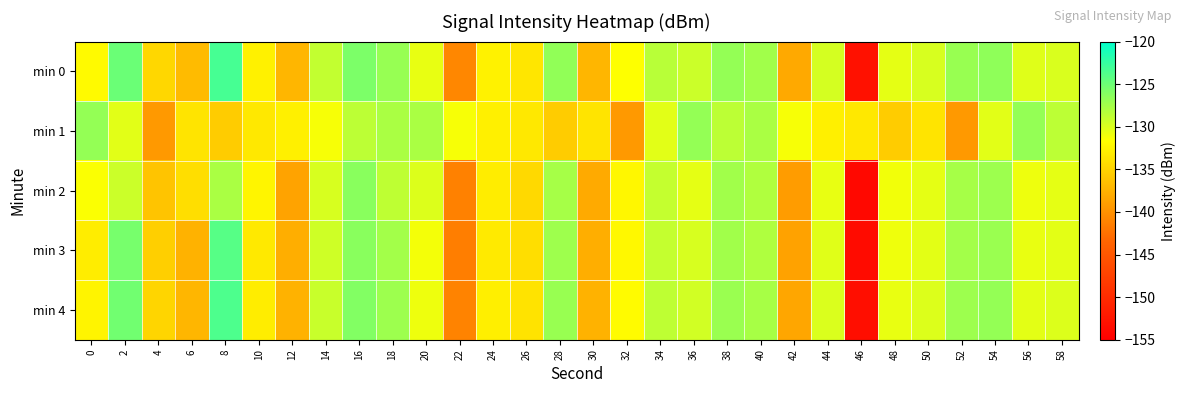

Which has a higher value, 22 or 42?

42